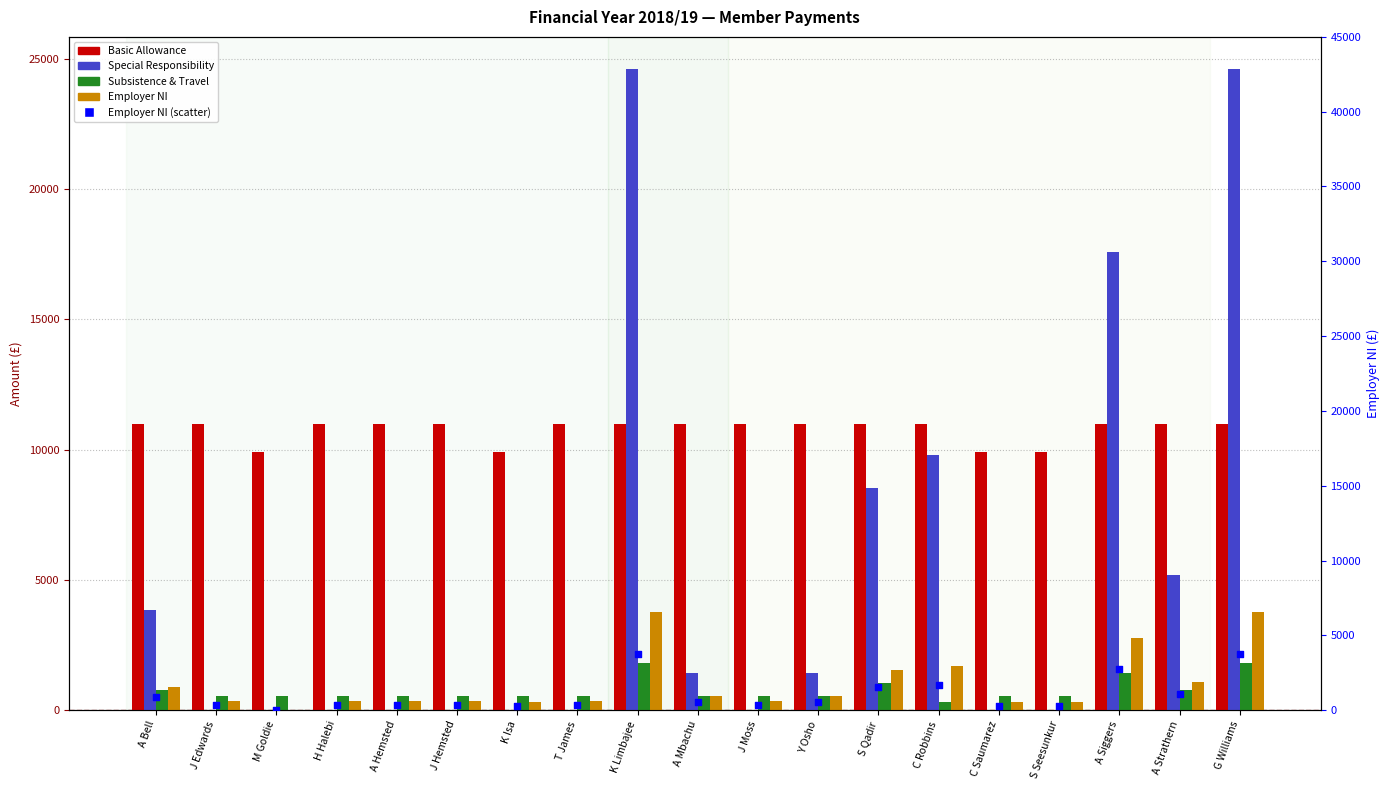

Which series has the widest spread of Y values?

Special Responsibility